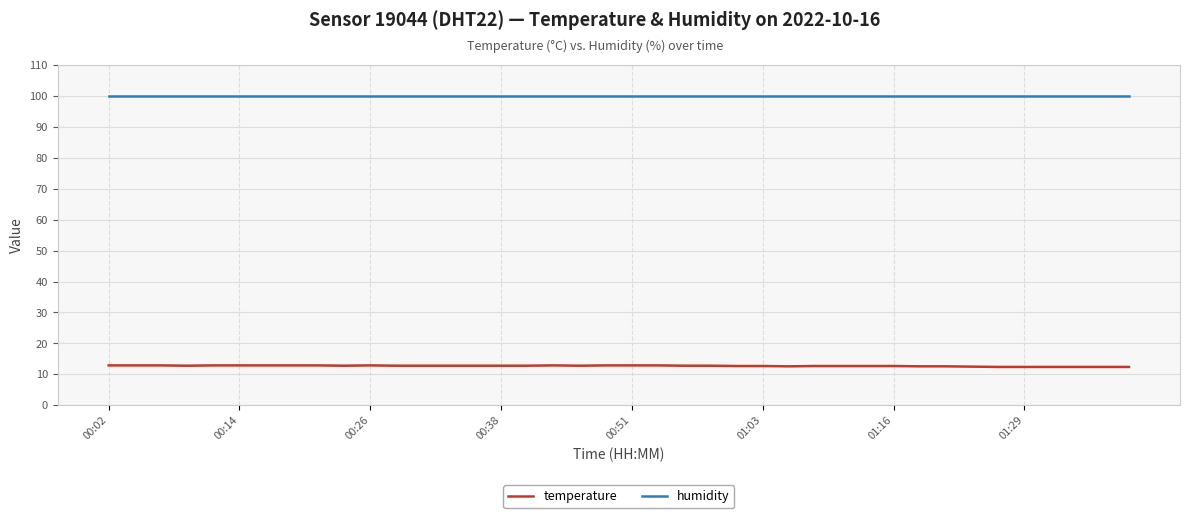

True or false: temperature and humidity intersect in this chart.

False